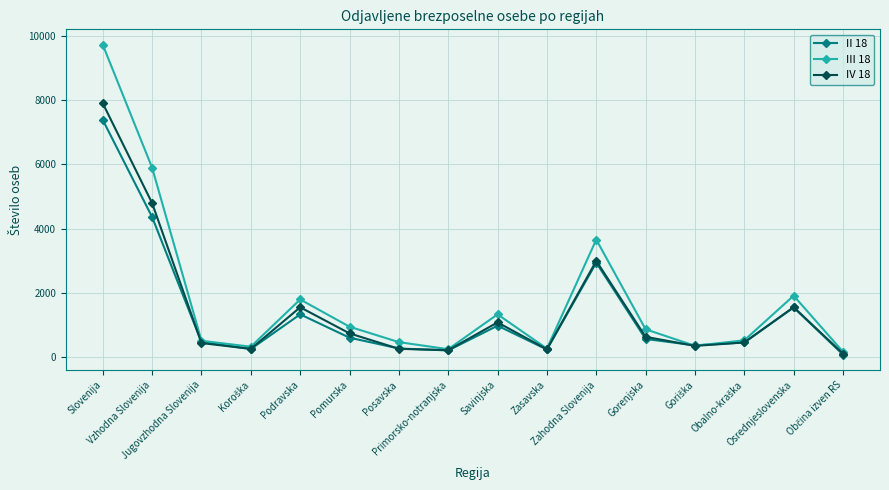

Which series has the widest spread of values?

III 18